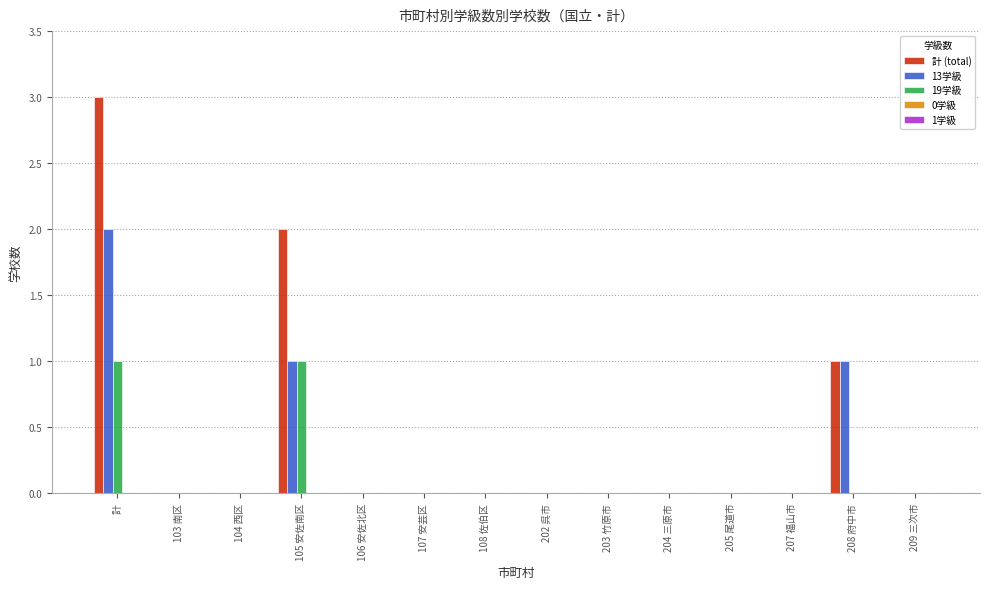

Are the bars grouped side by side (vs. stacked)?

Yes